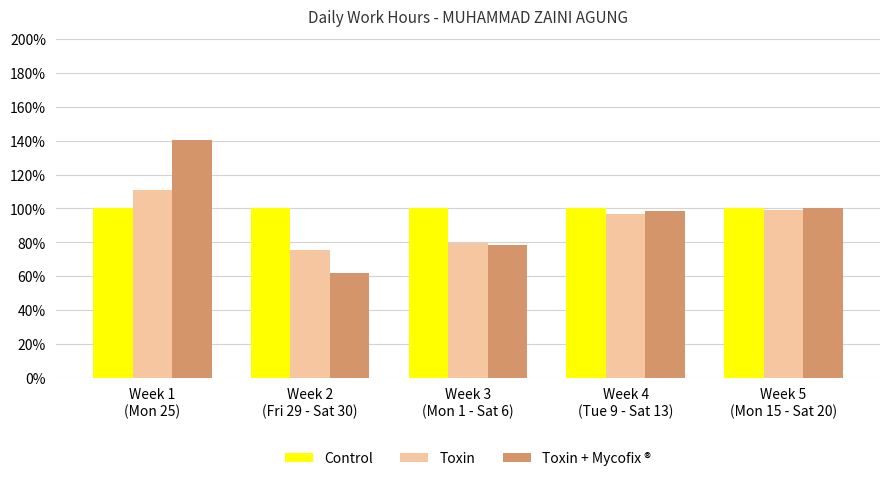

Reading left to right, list all the values displayed in this chart.

Control: 100.0	100.0	100.0	100.0	100.0
Toxin: 111.0	75.4	79.6	96.5	99.3
Toxin + Mycofix ®: 140.1	62.0	78.3	98.7	100.4